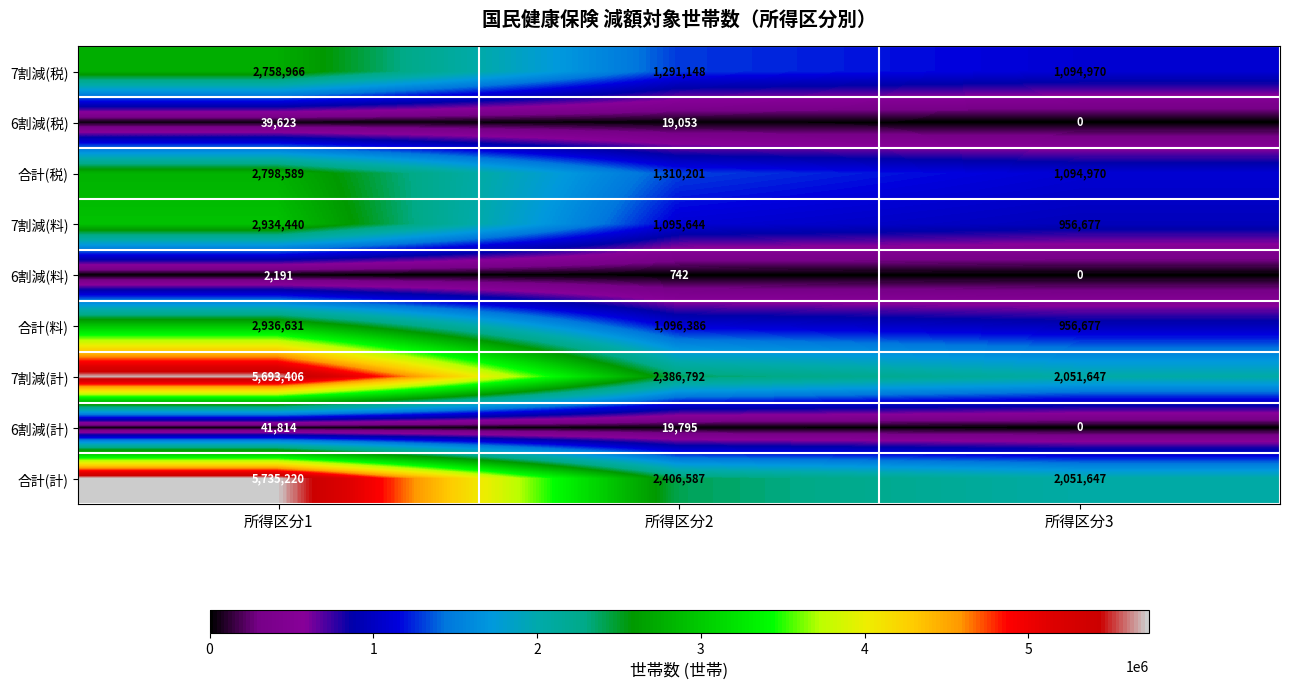

At which category is the sum across all series the highest?

所得区分1